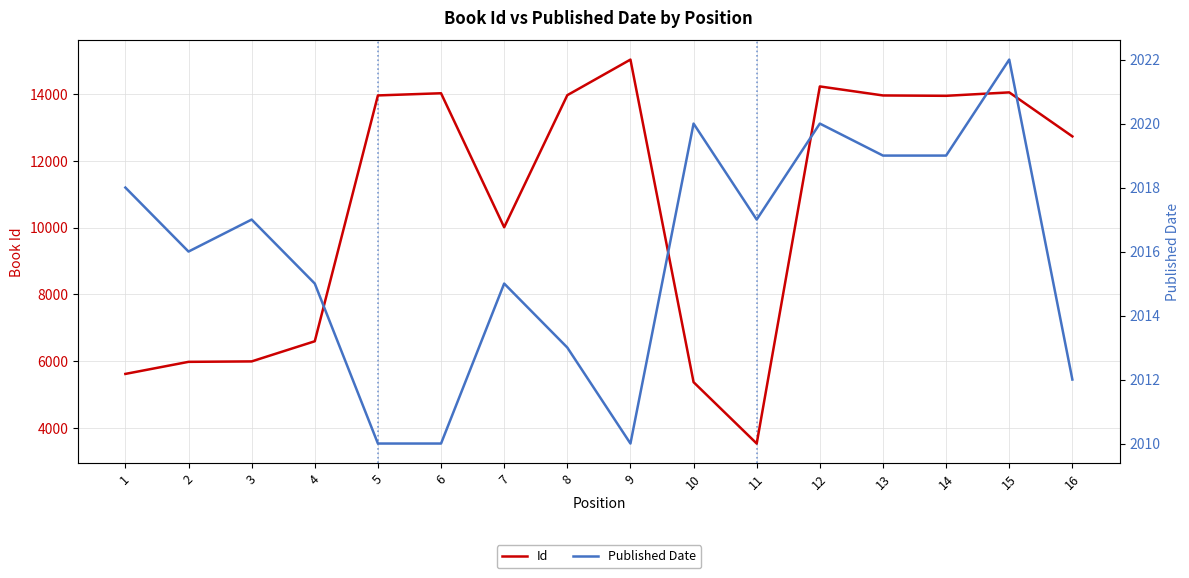

Rank the series by their average value, from highest to lowest.

Id, Published Date